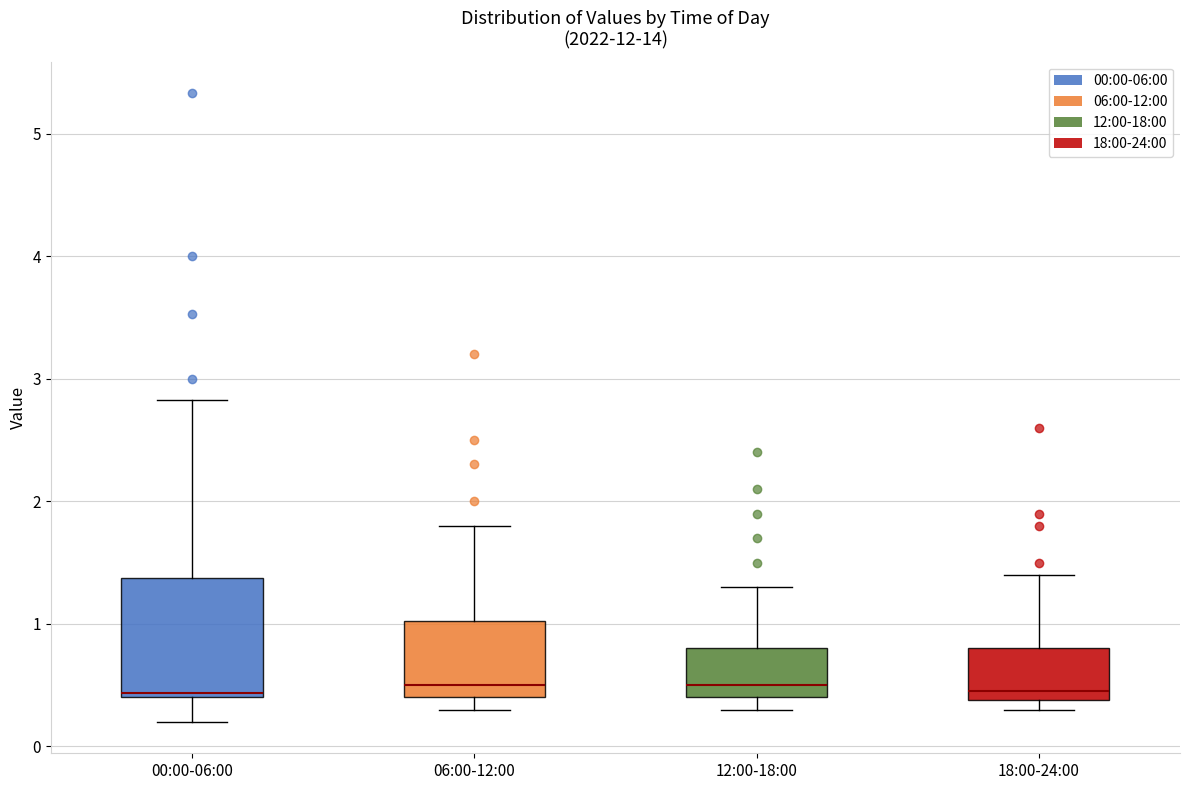

Reading left to right, read every box against the y-axis: the position of its median line, the range the box covers, and the ends of its whiskers. The values are not printed on the chart, so give them approximately, as read against the axis.

00:00-06:00: median 0.4 (just above the box's lower edge), box 0.4 to 1.4, whiskers 0.2 to 2.8
06:00-12:00: median 0.5, box 0.4 to 1.0, whiskers 0.3 to 1.8
12:00-18:00: median 0.5, box 0.4 to 0.8, whiskers 0.3 to 1.3
18:00-24:00: median 0.5, box 0.4 to 0.8, whiskers 0.3 to 1.4